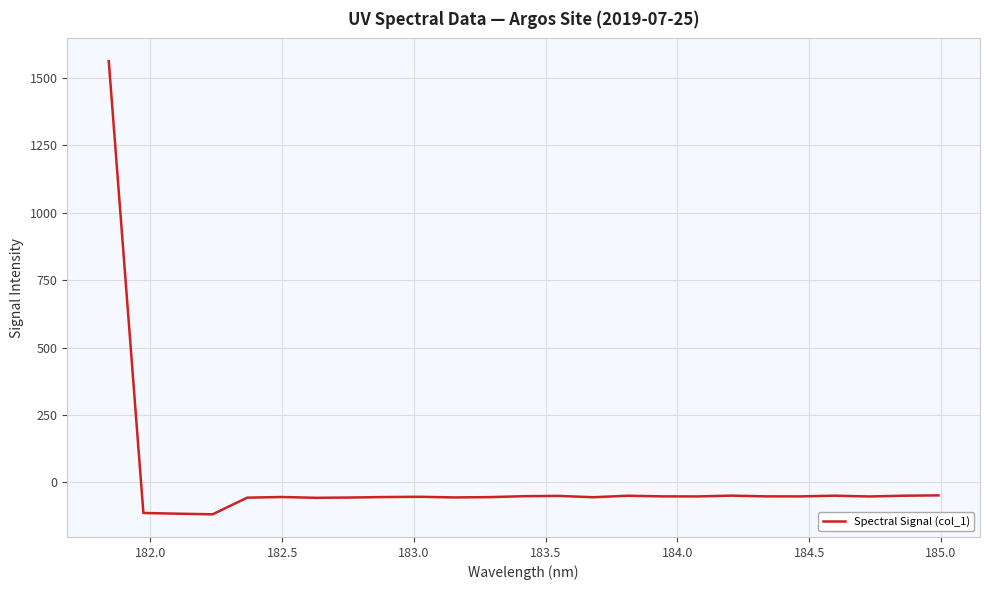

What is the difference between the maximum and minimum values?

1680.1